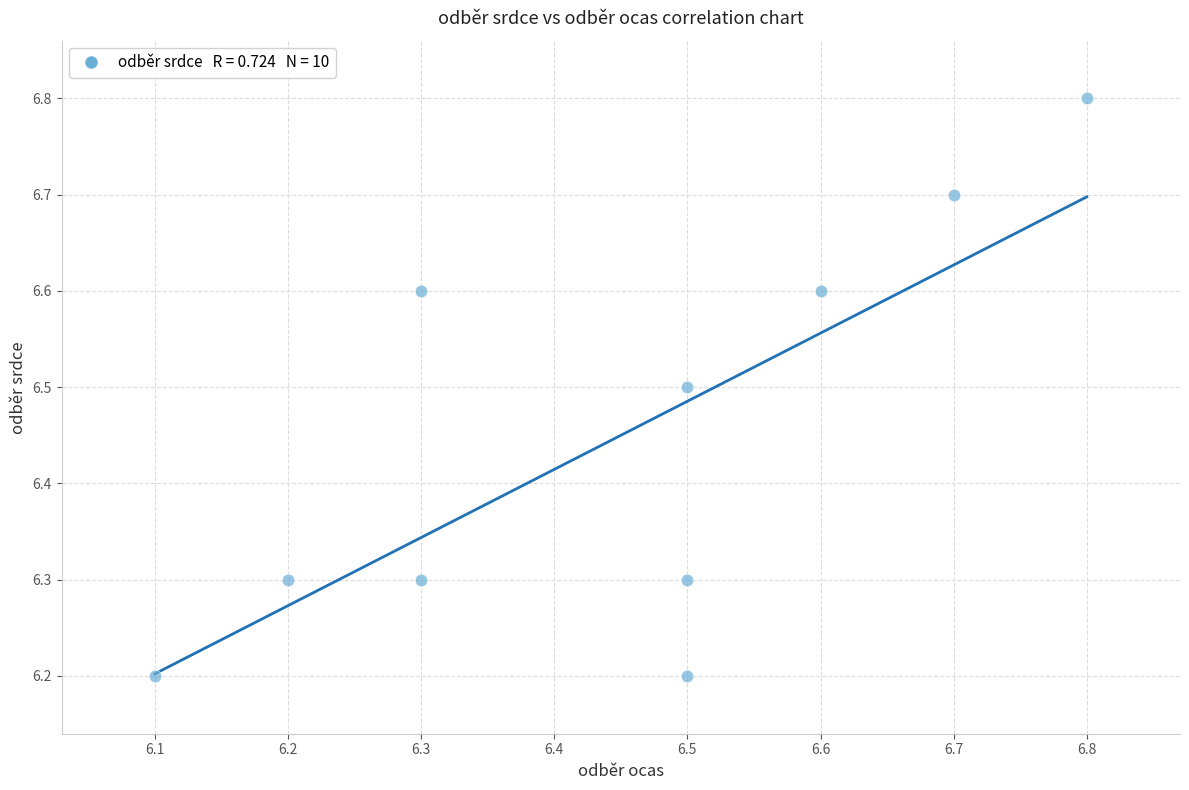

What is the range of Y values (max minus min)?

0.6